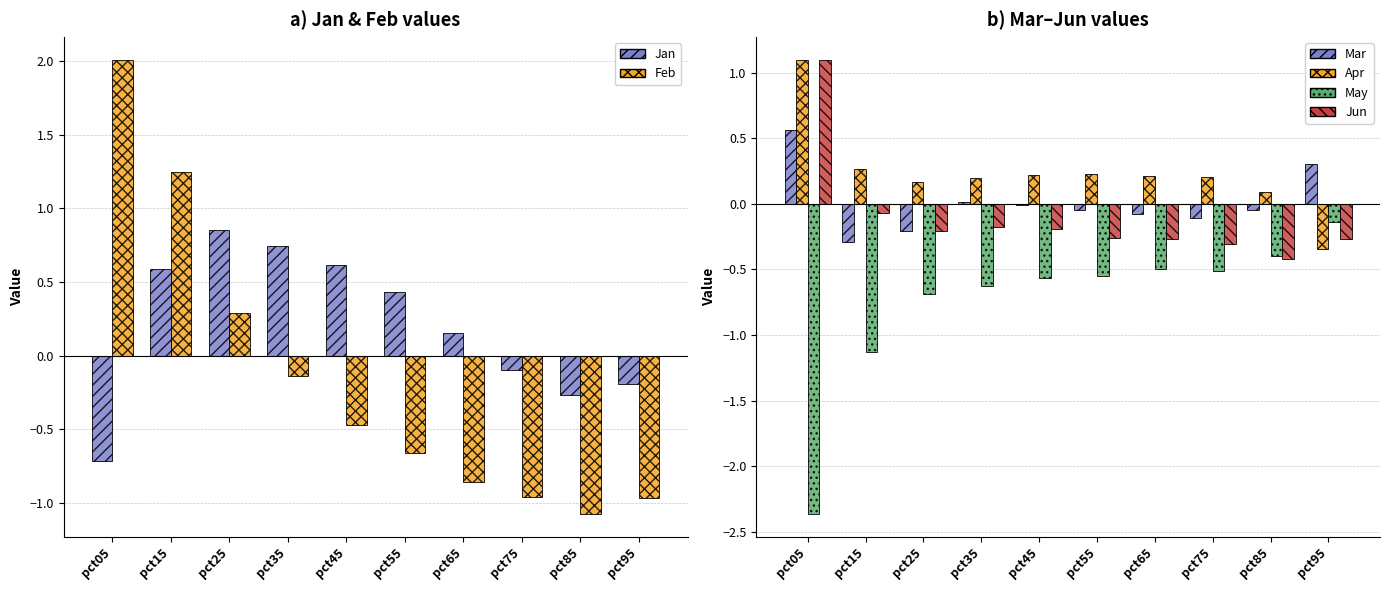

At which category is the sum across all series the highest?

pct05